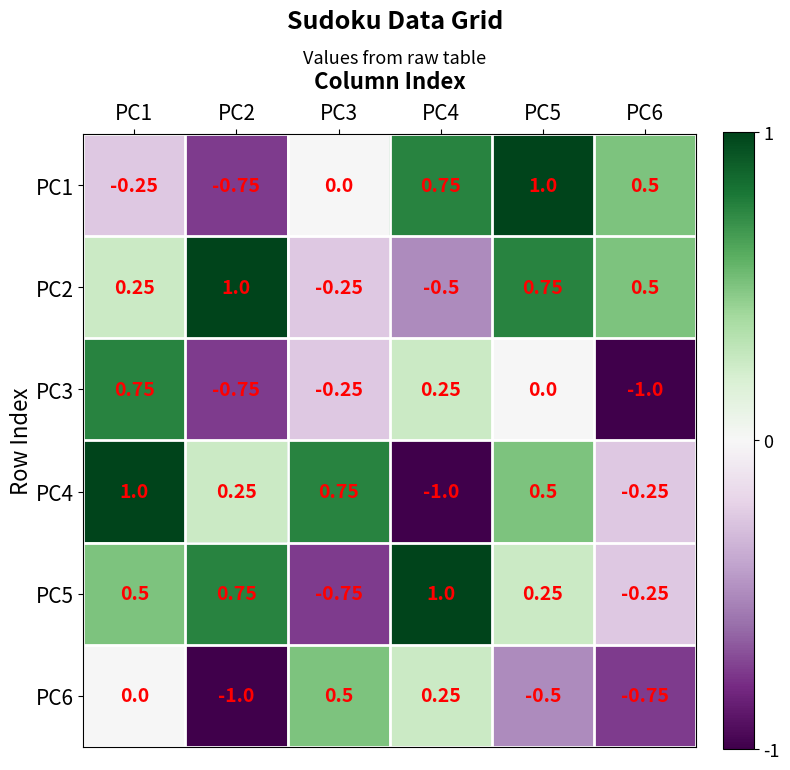

Is the value of PC4 at PC2 greater than the value of PC6 at PC5?

Yes